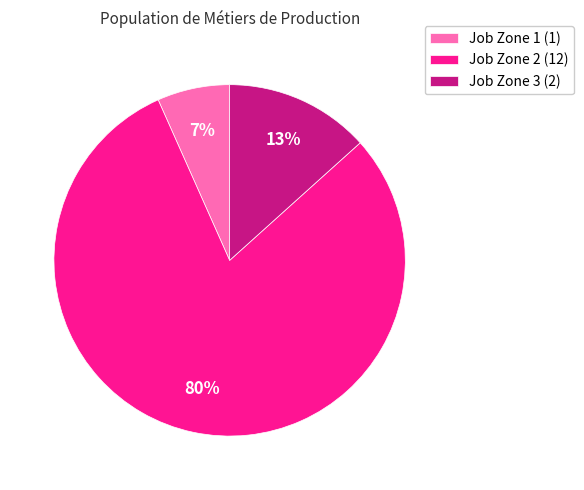

Combined, do Job Zone 2 (12) and Job Zone 1 (1) account for over 50%?

Yes